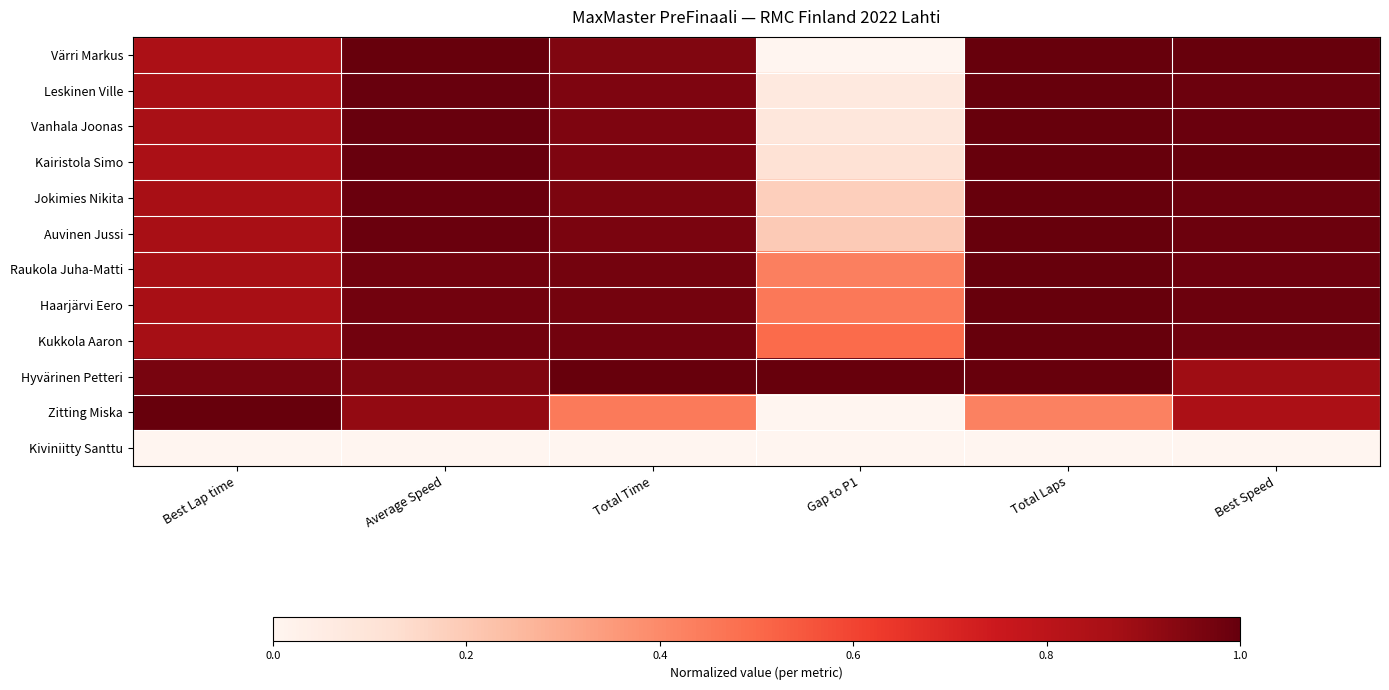

Which series has the largest total across all categories?

Hyvärinen Petteri